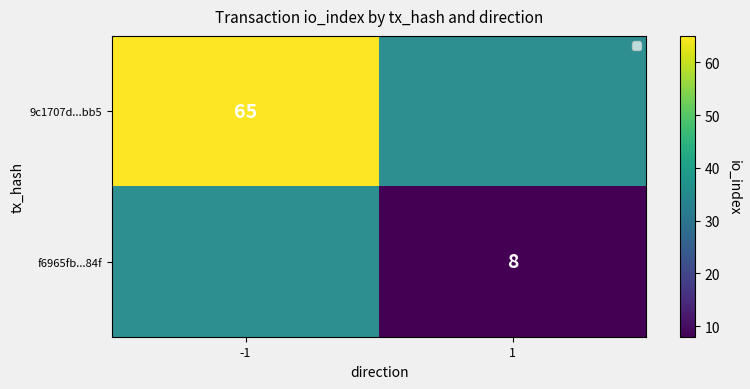

Rank the categories by f6965fb...84f value from highest to lowest.

-1, 1